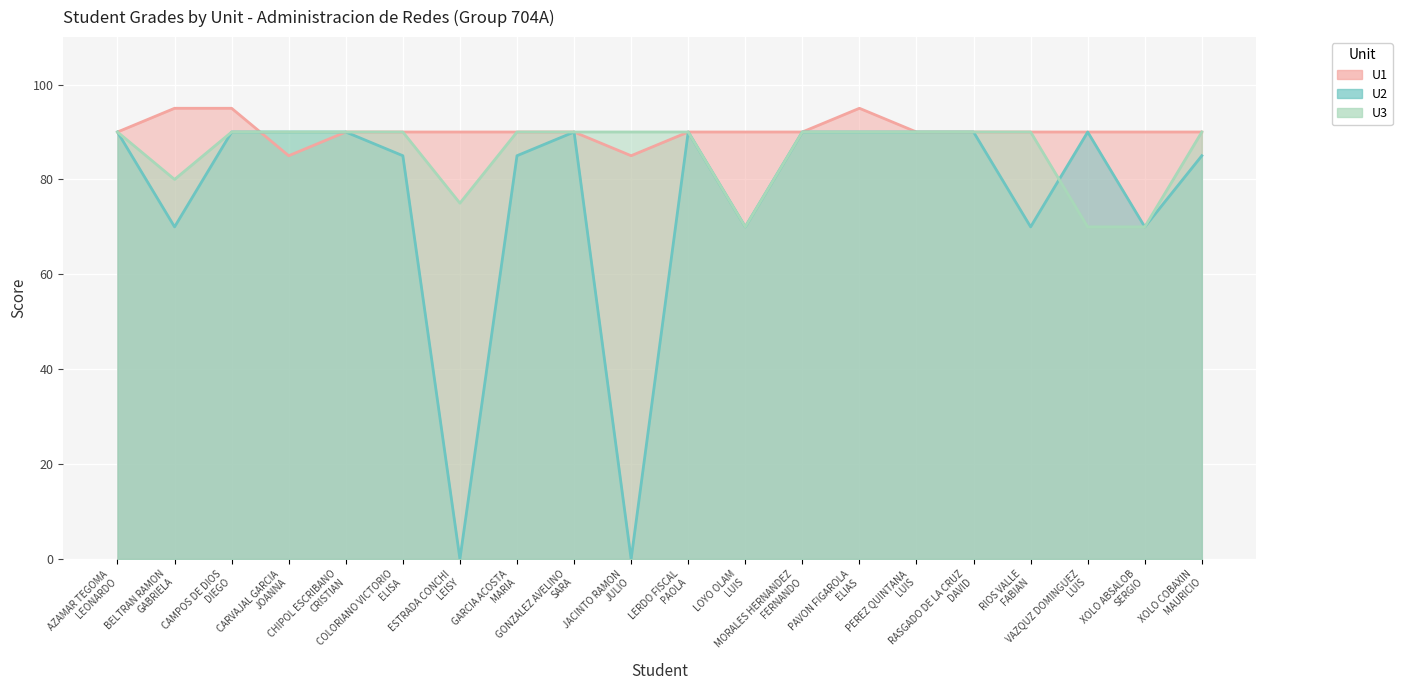

Which series ends up on top after the final intersection of U1 and U3?

U3